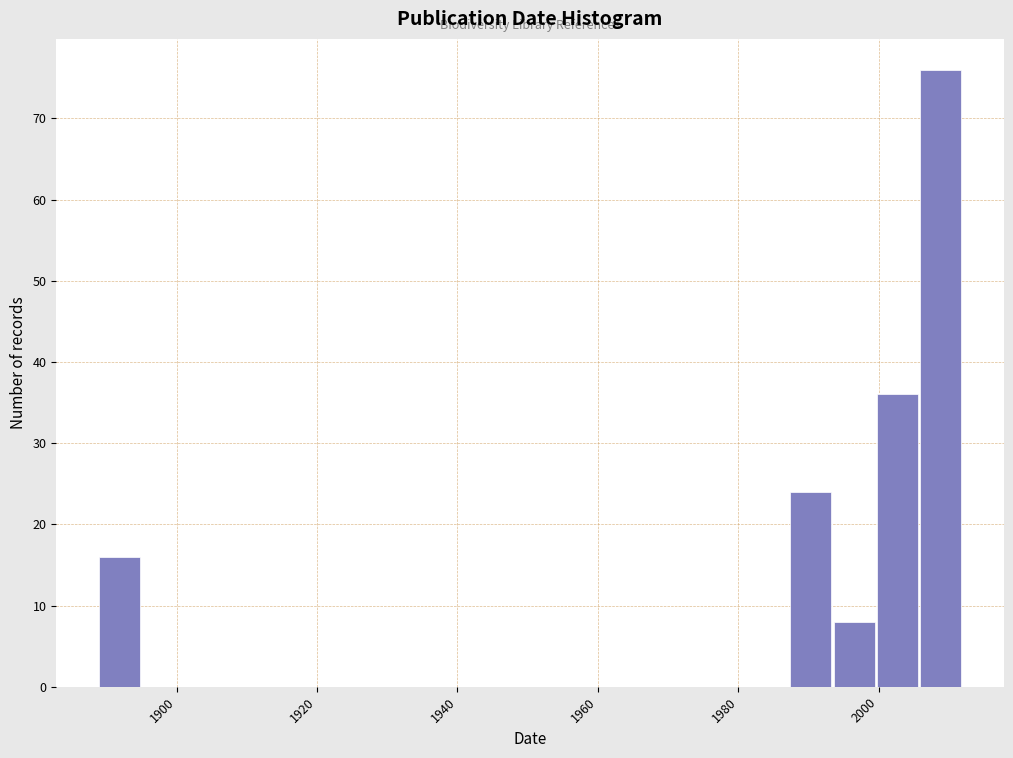

Around what value on the x-axis is the tallest bar? Give the approximate position of its centre, as read against the axis.

2008